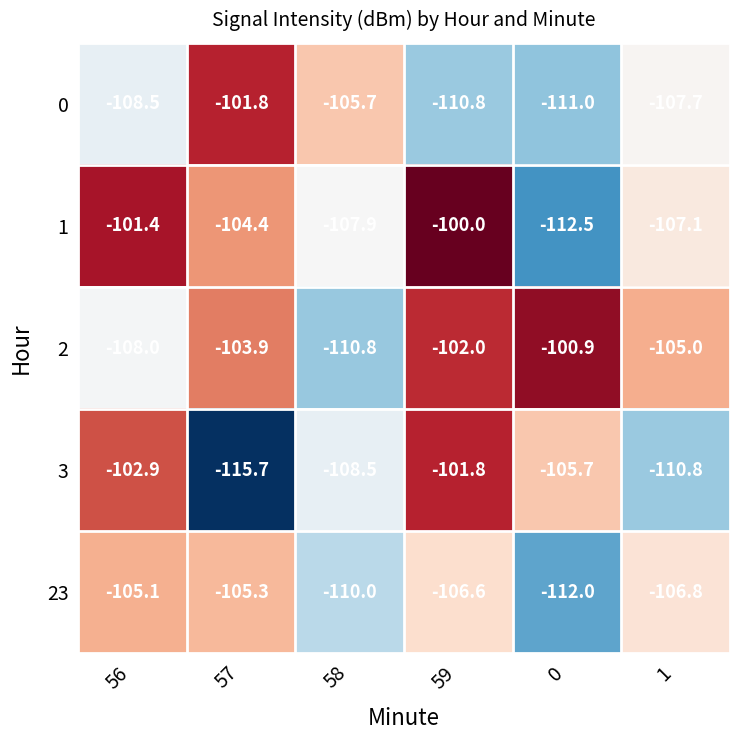

Rank the categories by 1 value from highest to lowest.

59, 56, 57, 1, 58, 0